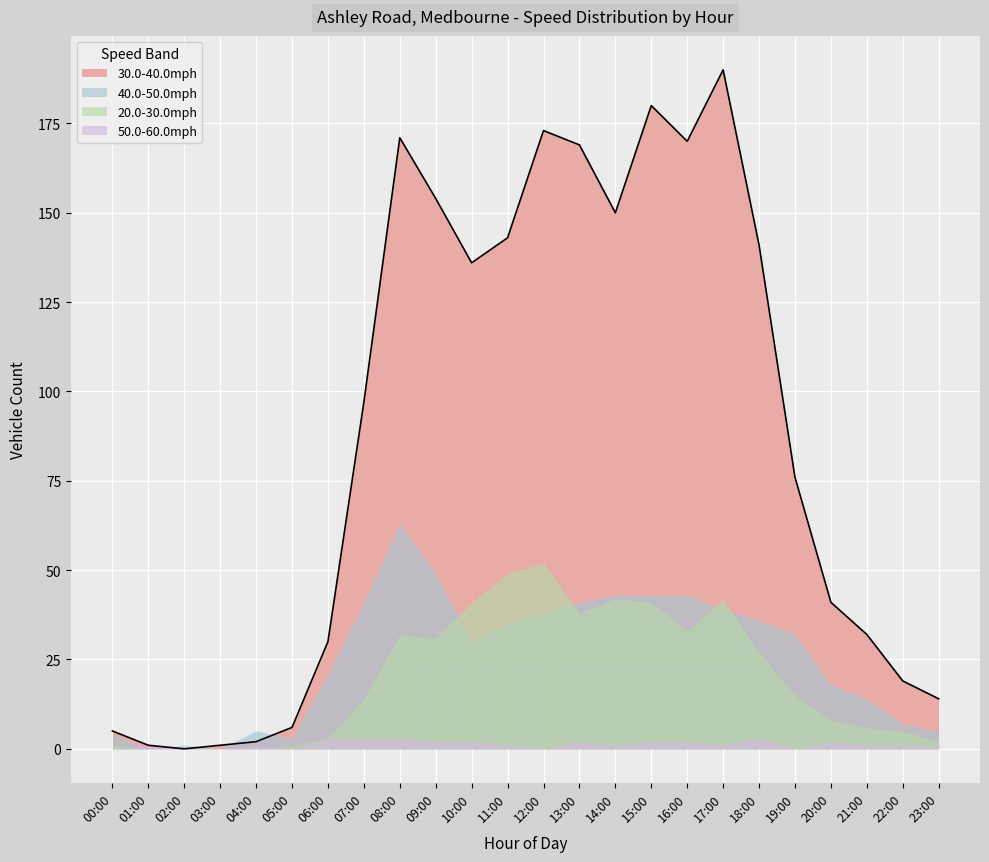

How many positive values does the 20.0-30.0mph series have?

20